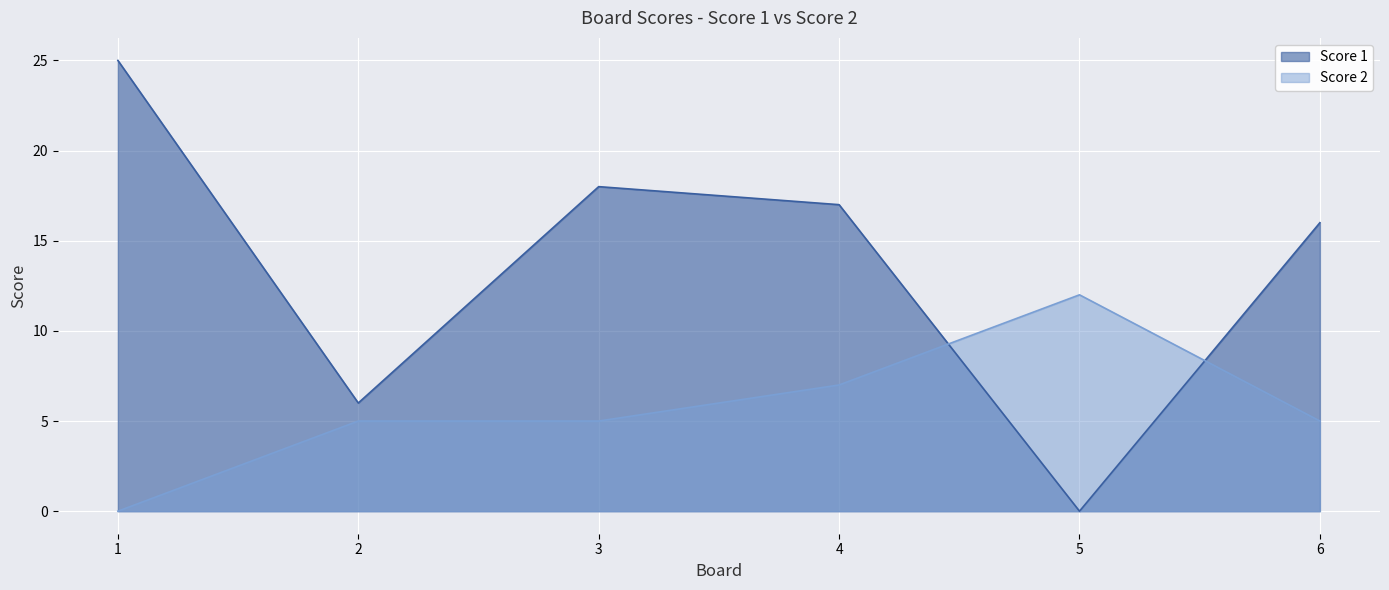

Between which two adjacent categories do Score 2 and Score 1 first intersect?

4 and 5